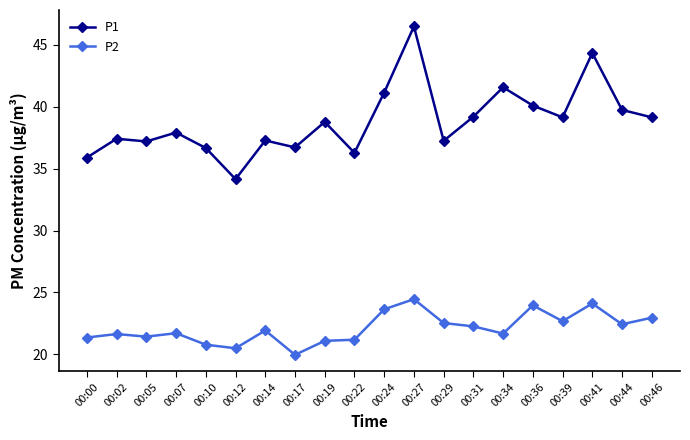

Which category has the lowest value in the P2 series?

00:17